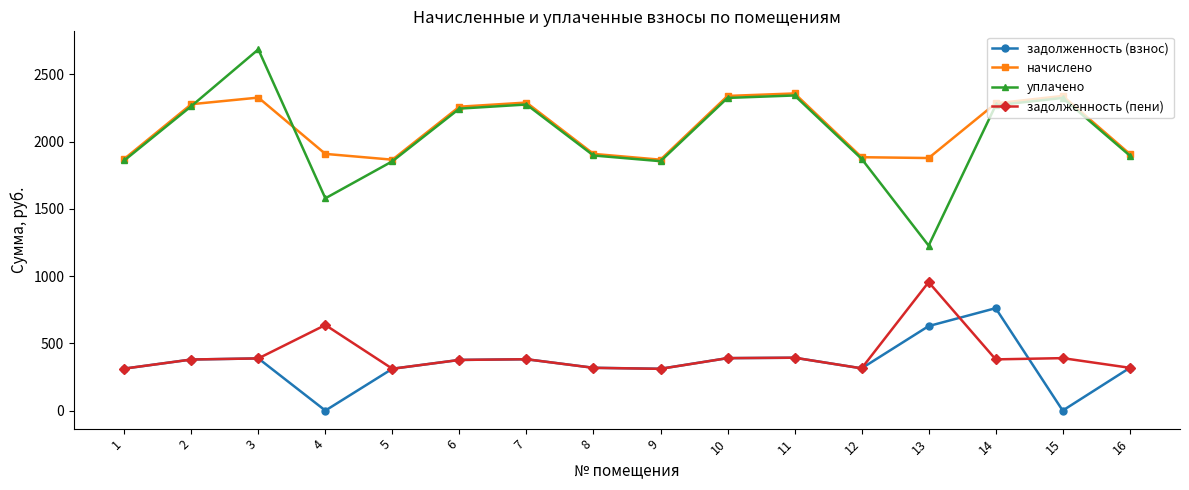

Is the value of начислено at 2 greater than the value of задолженность (пени) at 15?

Yes